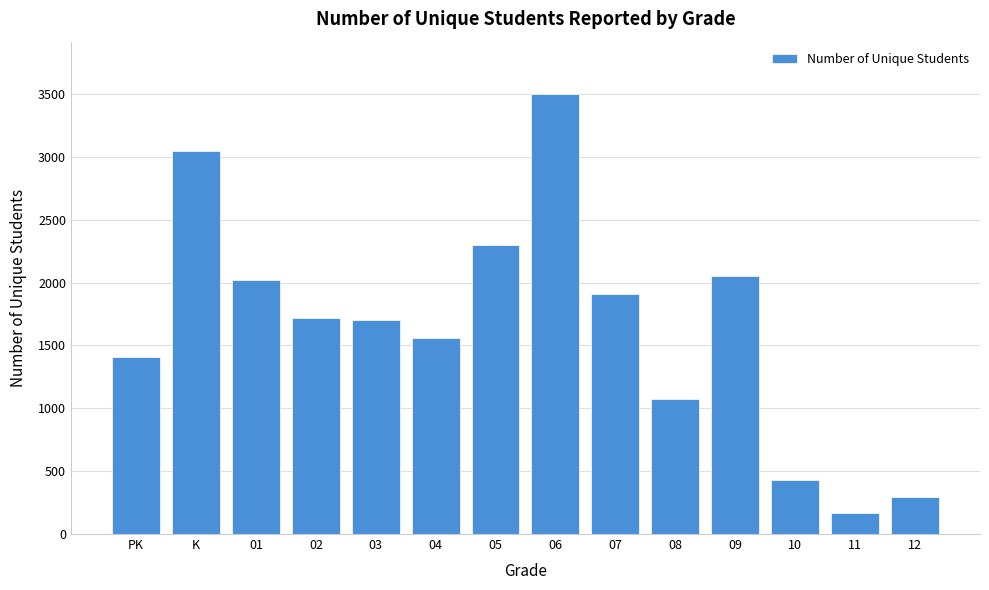

What is the value of the 6th bar from the left?

1561